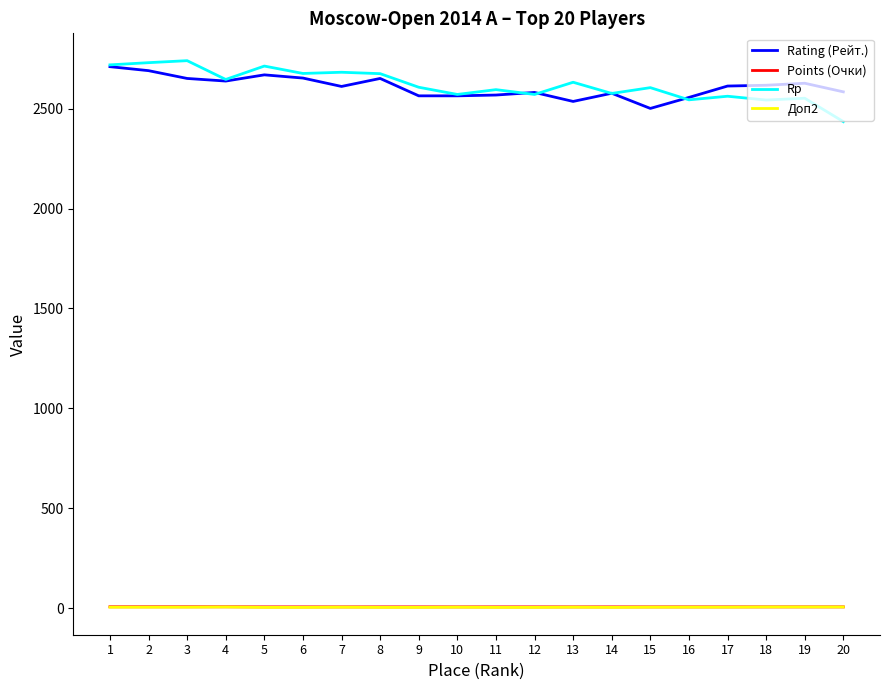

What is the greatest value displayed?

2740.0